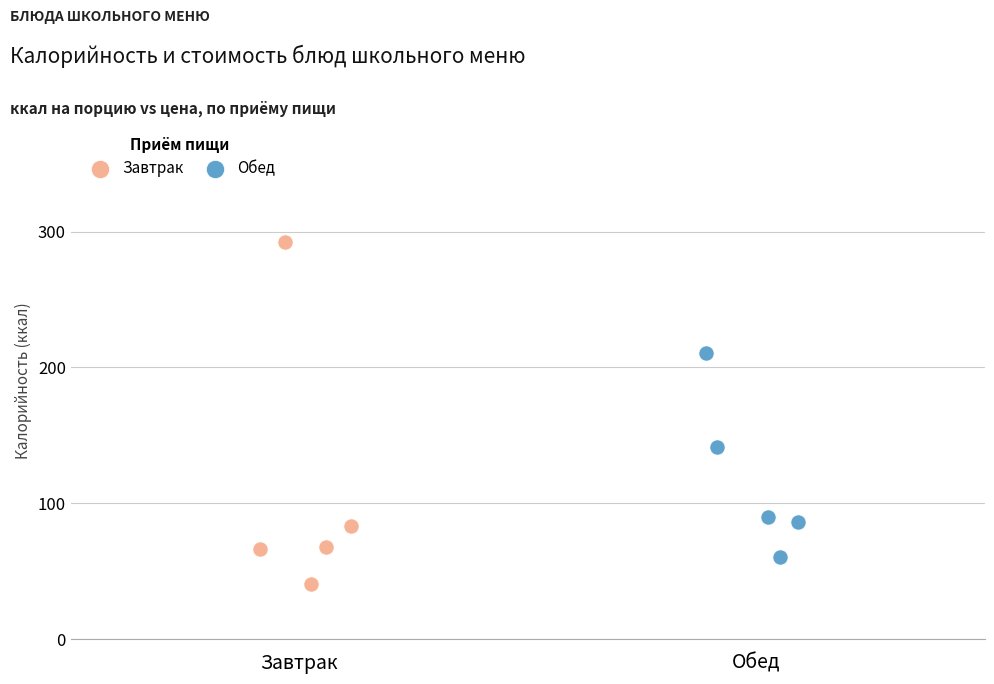

Which series reaches the minimum Y coordinate?

Завтрак